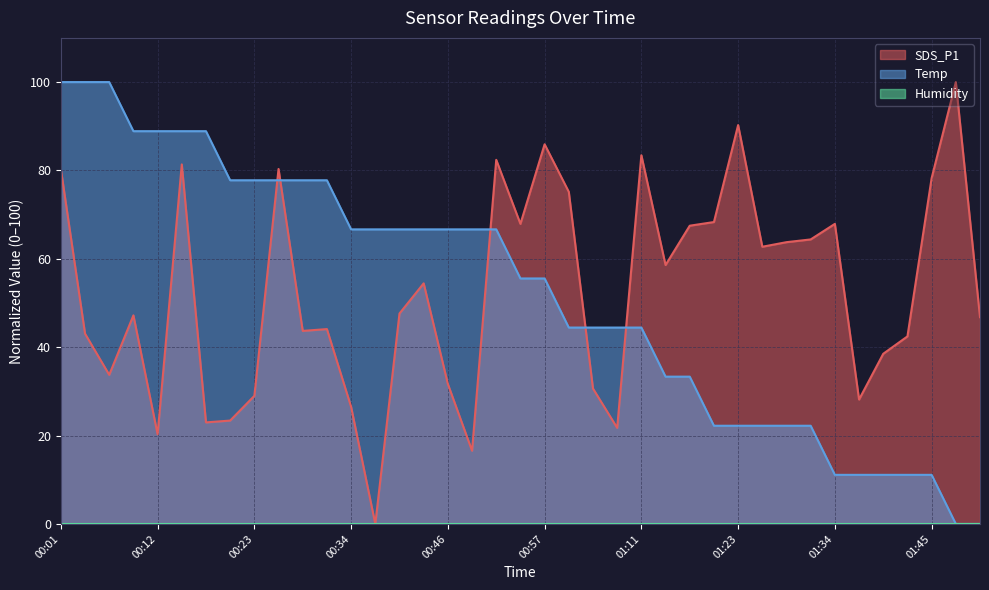

What is the sum of all Temp values?

2033.3